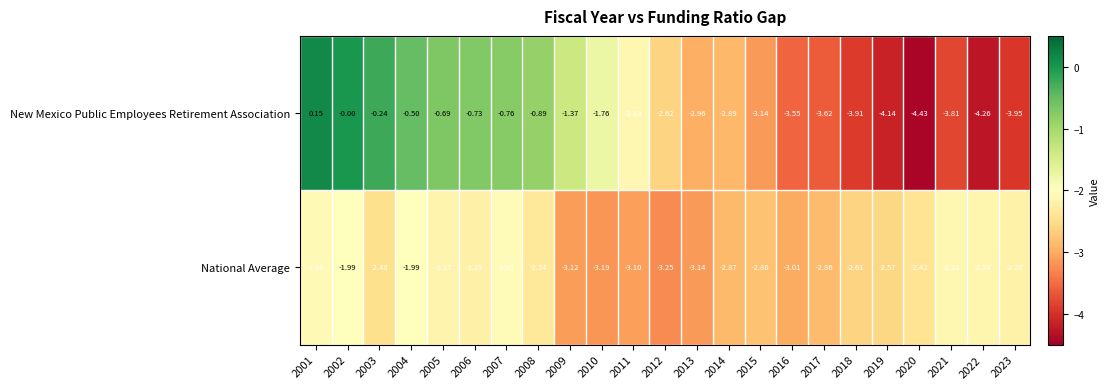

What is the total value across all series at 2018?

-6.5